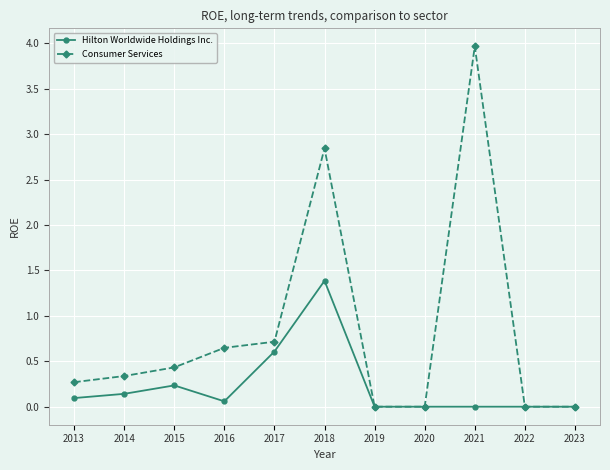

Rank the series by their maximum value, from highest to lowest.

Consumer Services, Hilton Worldwide Holdings Inc.